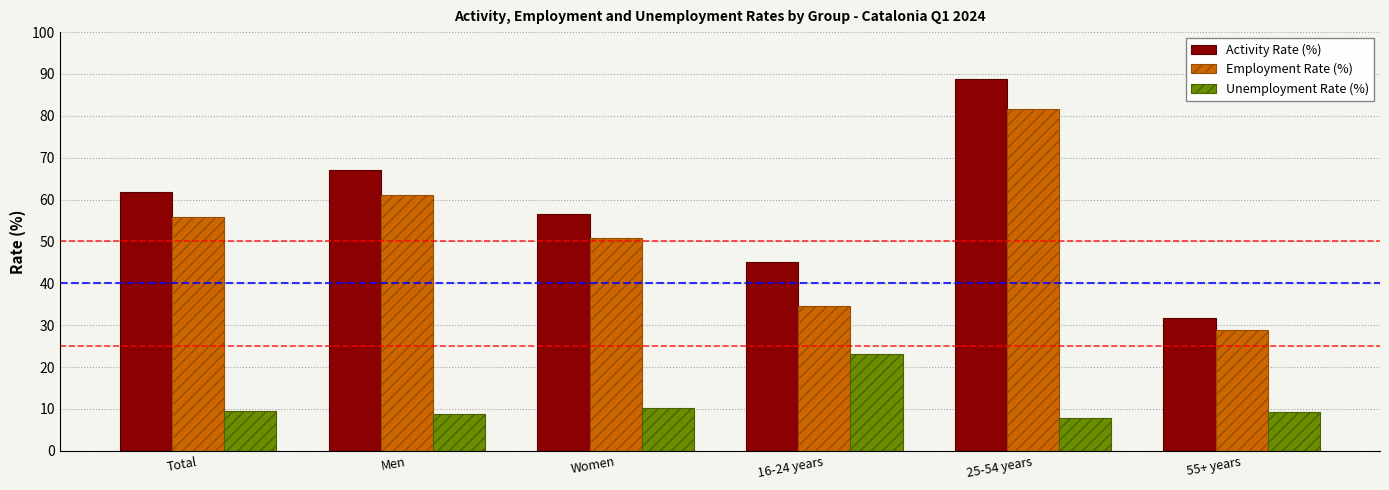

Between Total and Women, which series saw the biggest shift?

Activity Rate (%)